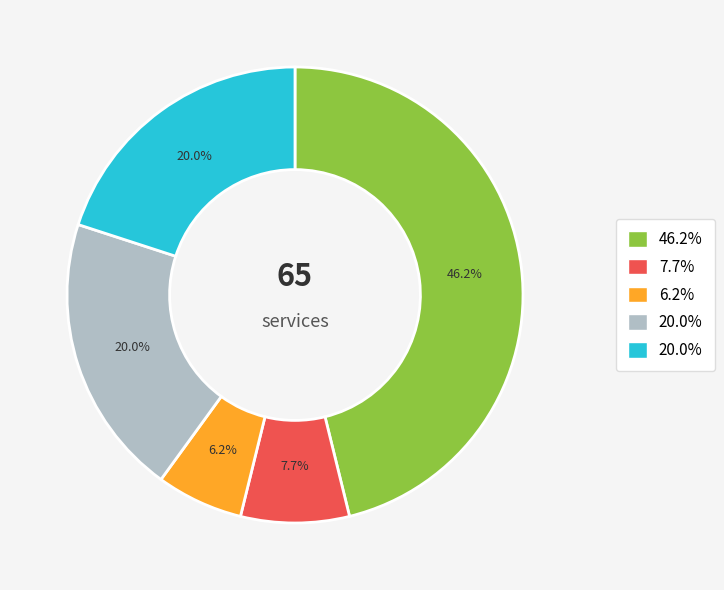

Is there a majority slice in this chart?

No